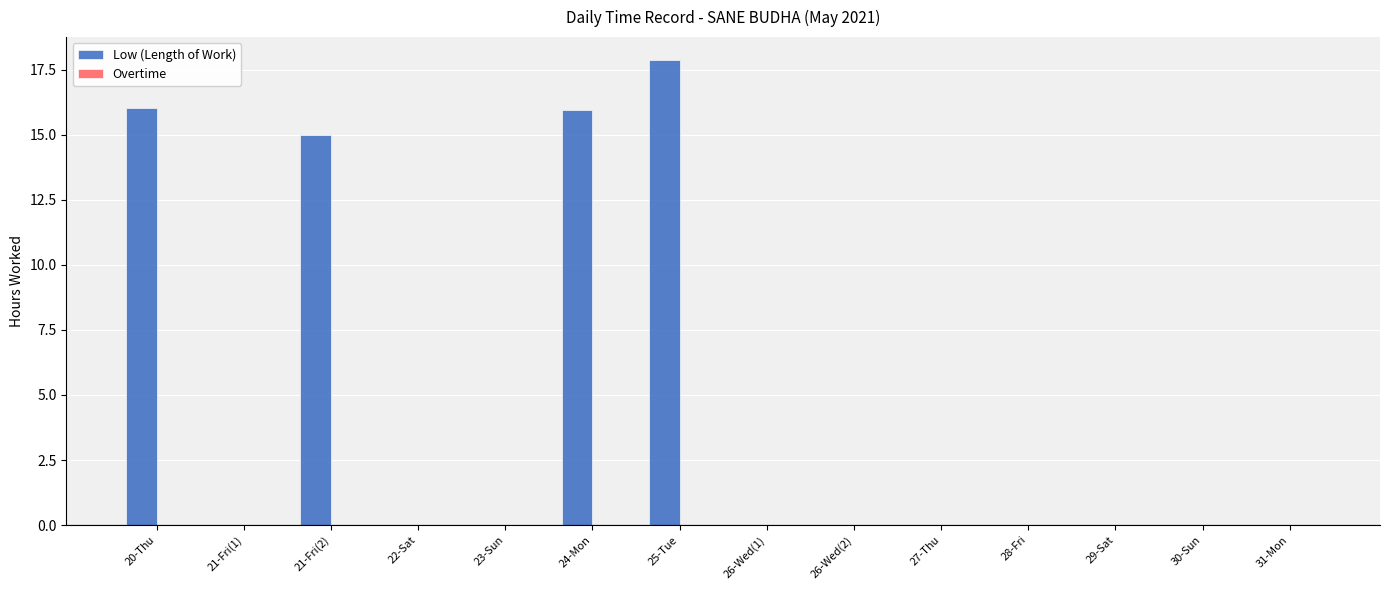

Are the bars horizontal?

No